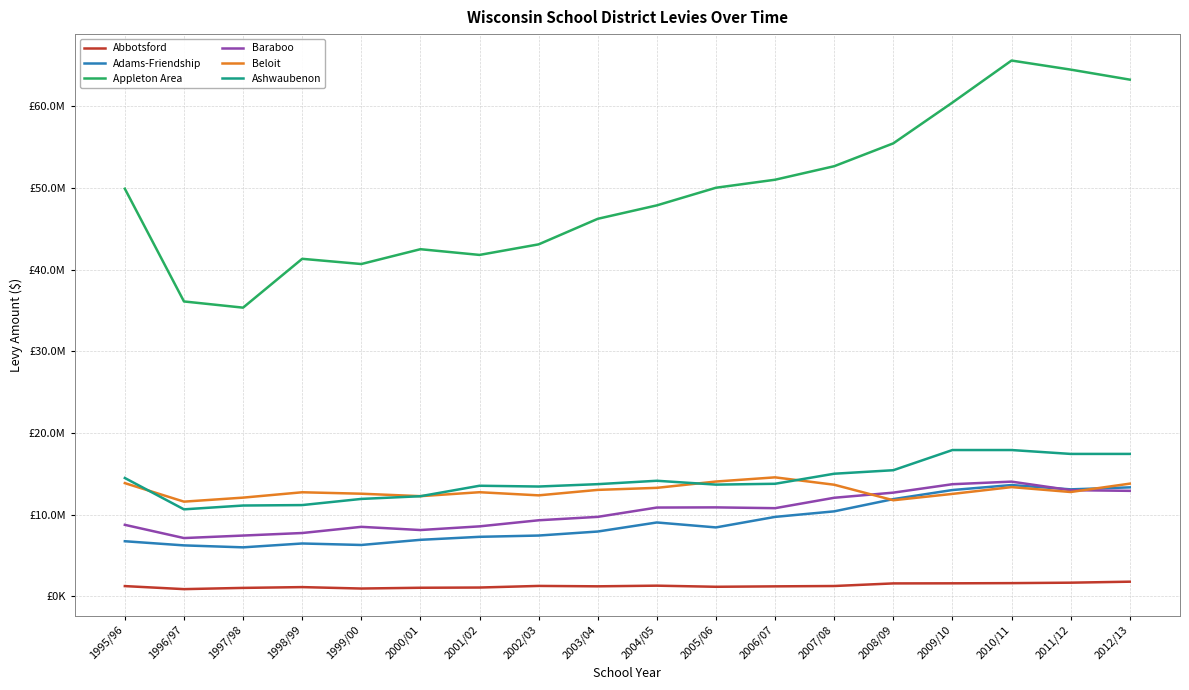

What is the approximate value of Appleton Area at 2009/10?

60475875